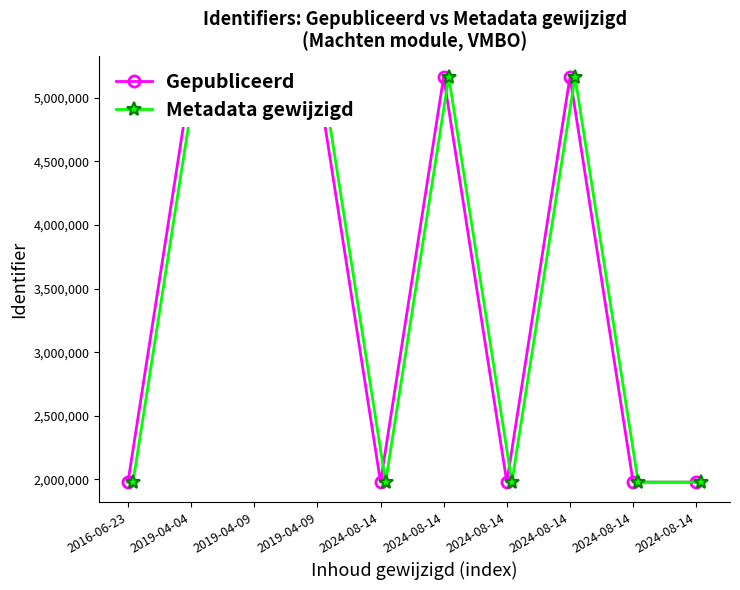

How many data points in Metadata gewijzigd are less than 5165673?

5